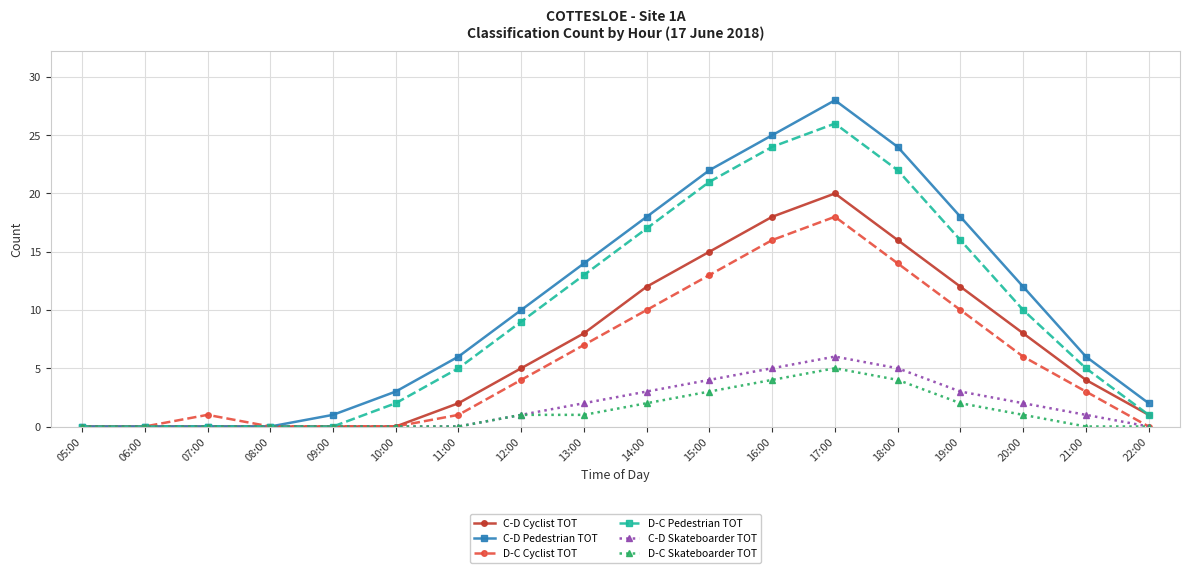

The C-D Skateboarder TOT series shows 0 at 12:00. True or false?

False